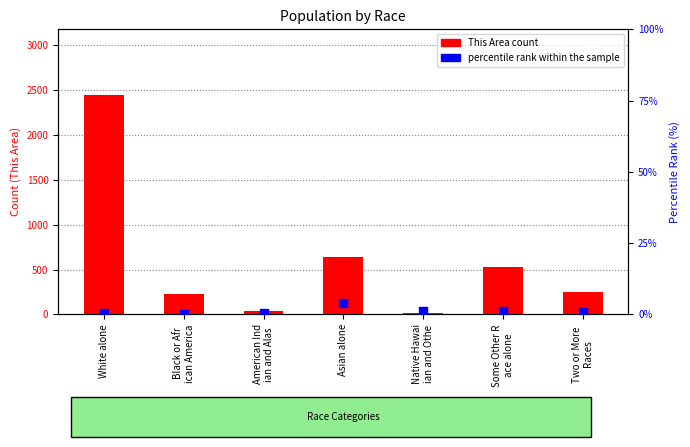

Which series contains the lowest Y value?

percentile rank within the sample